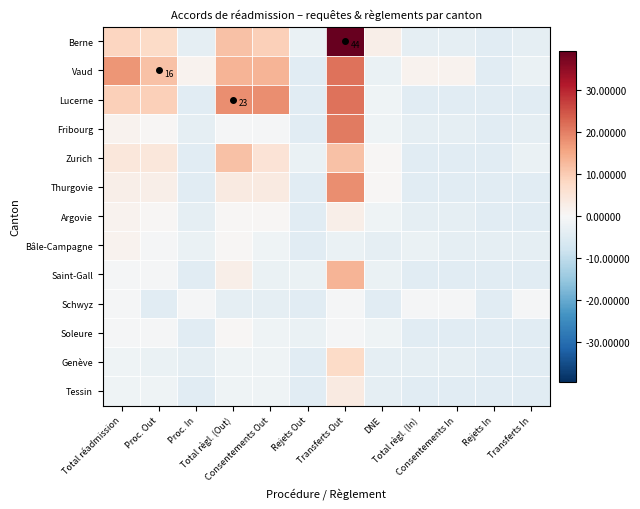

What is the lowest value of the Genève series?

-4.6